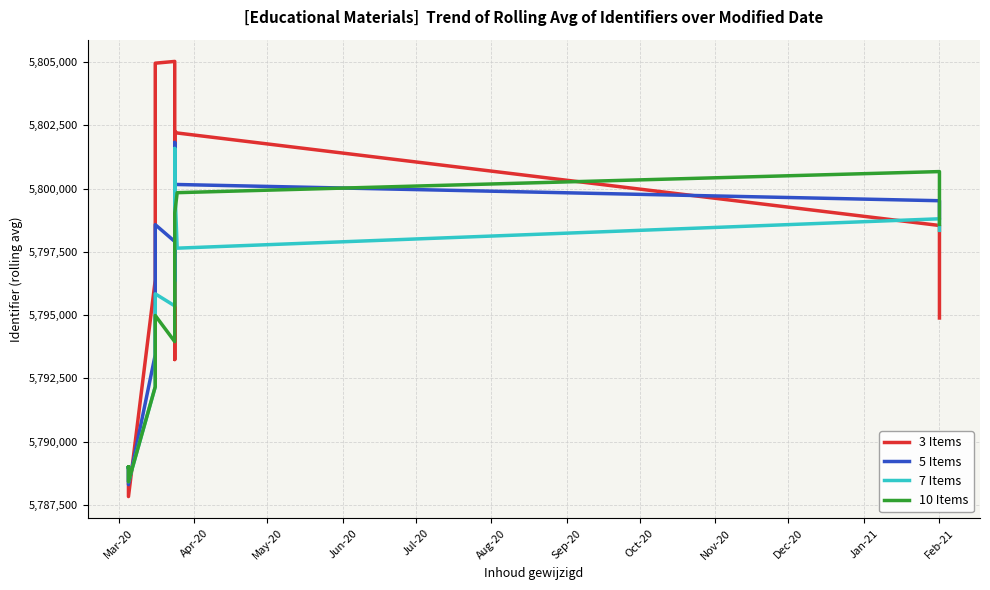

What is the value of the 7 Items point at the 16th from the left?

5798808.9